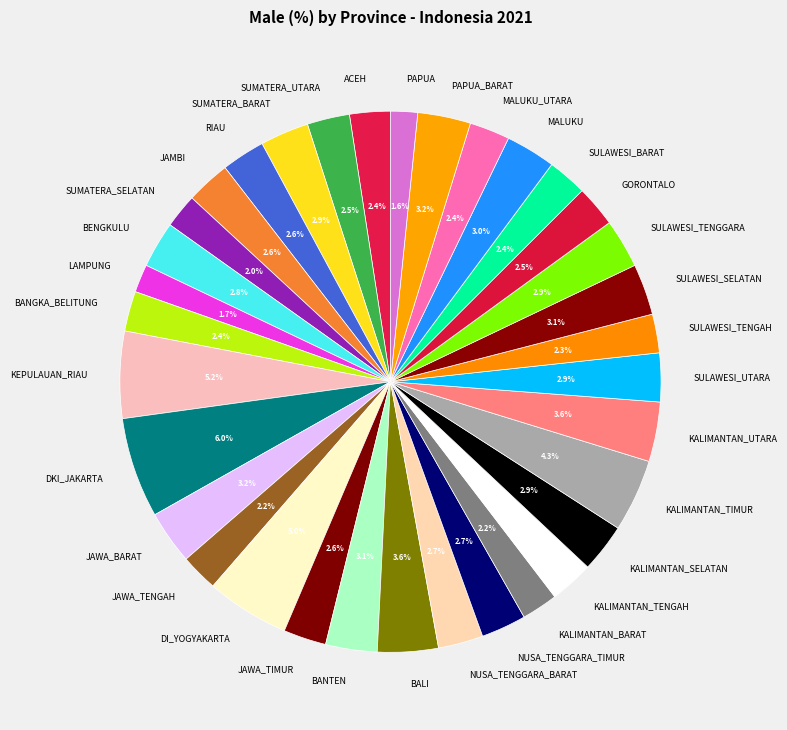

What percentage do KALIMANTAN_SELATAN and DKI_JAKARTA together represent?

8.9%